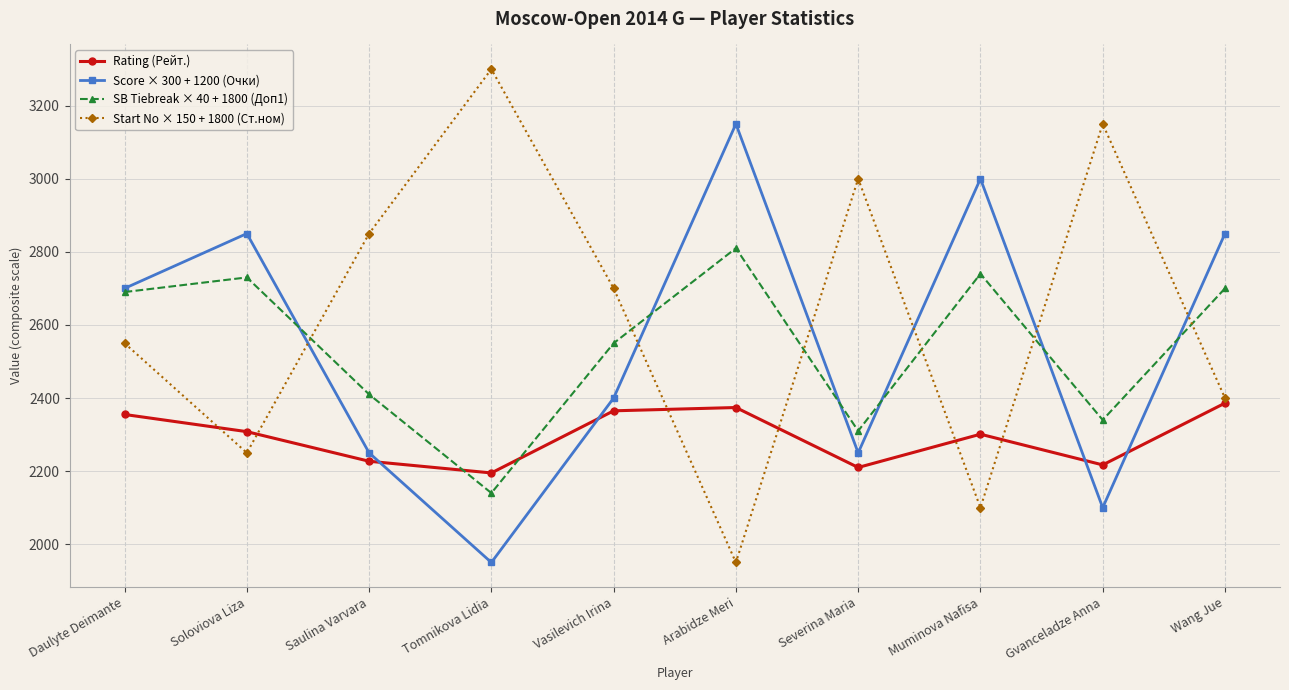

Rank the series by their maximum value, from highest to lowest.

Start No × 150 + 1800 (Ст.ном), Score × 300 + 1200 (Очки), SB Tiebreak × 40 + 1800 (Доп1), Rating (Рейт.)